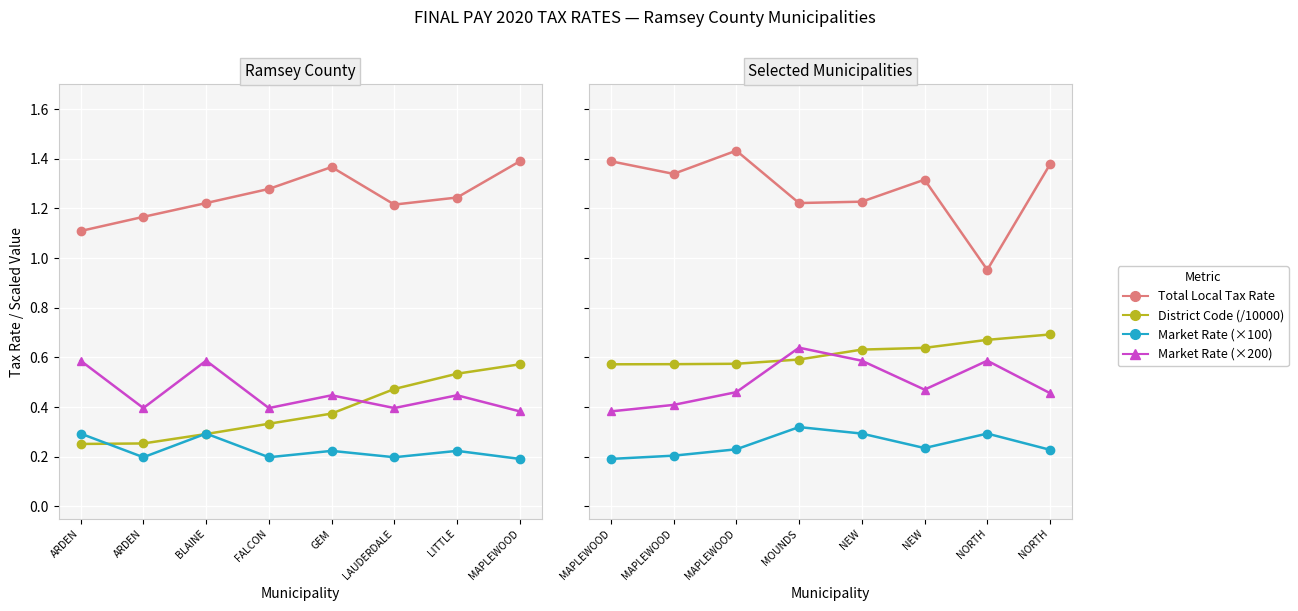

List the series in order of their peak value, highest first.

Total Local Tax Rate, District Code (/10000), Market Rate (×200), Market Rate (×100)